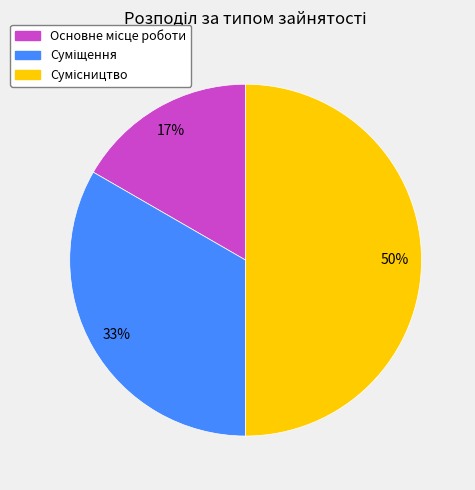

To the nearest percent, what is the difference between the largest and smallest slice percentages?

33%